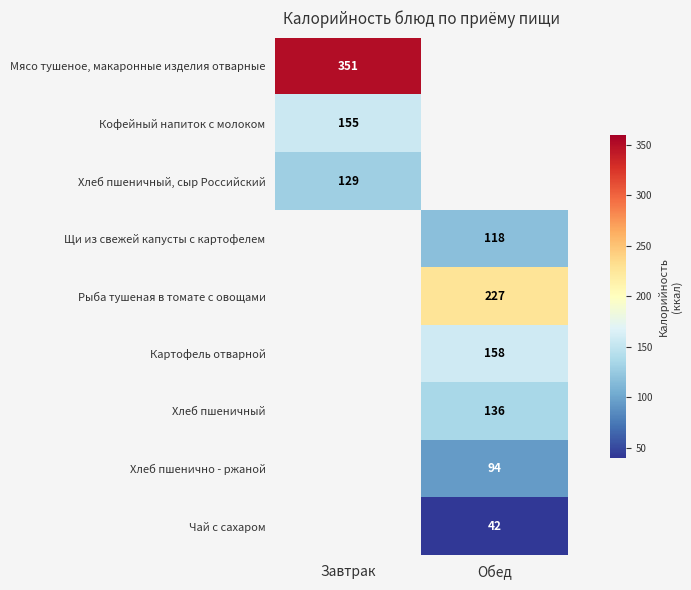

True or false: Мясо тушеное, макаронные изделия отварные has a value of 546.6 at Завтрак.

False